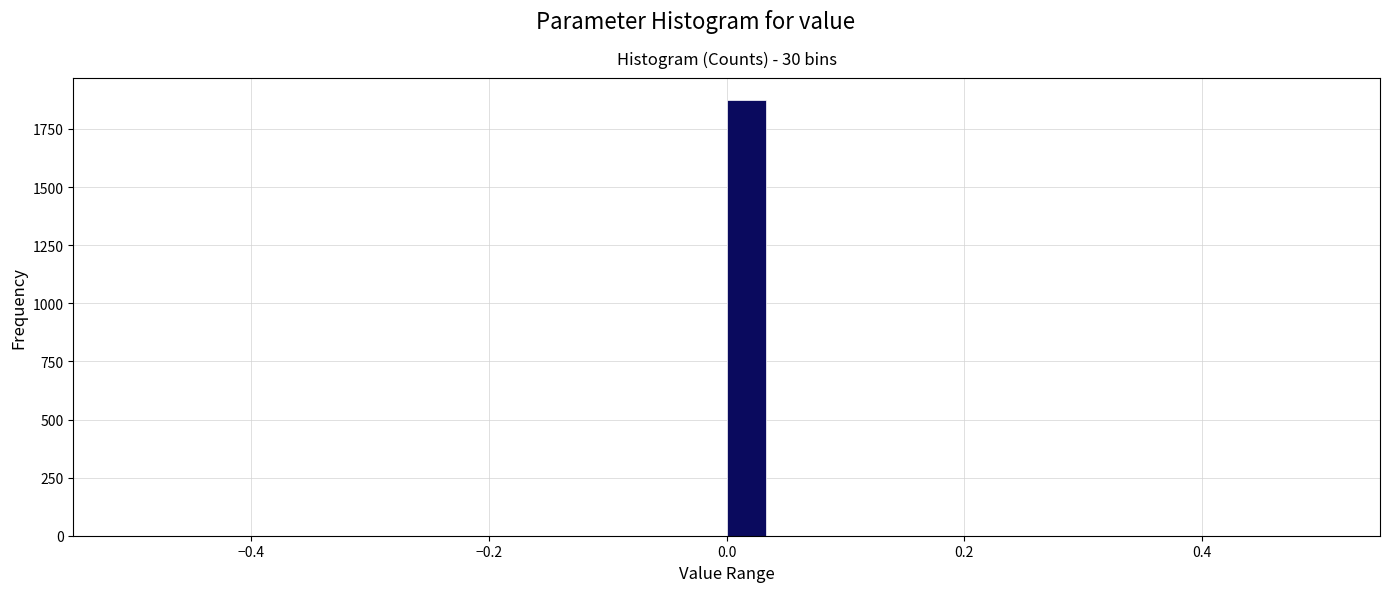

Read against the x-axis, roughly where is the centre of the tallest bar?

0.02